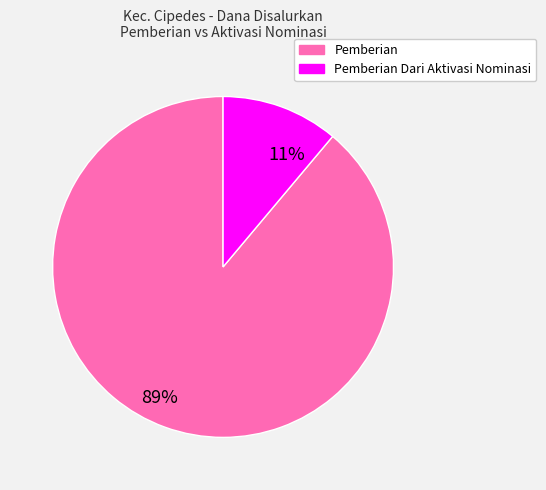

Does any single category account for the majority?

Yes